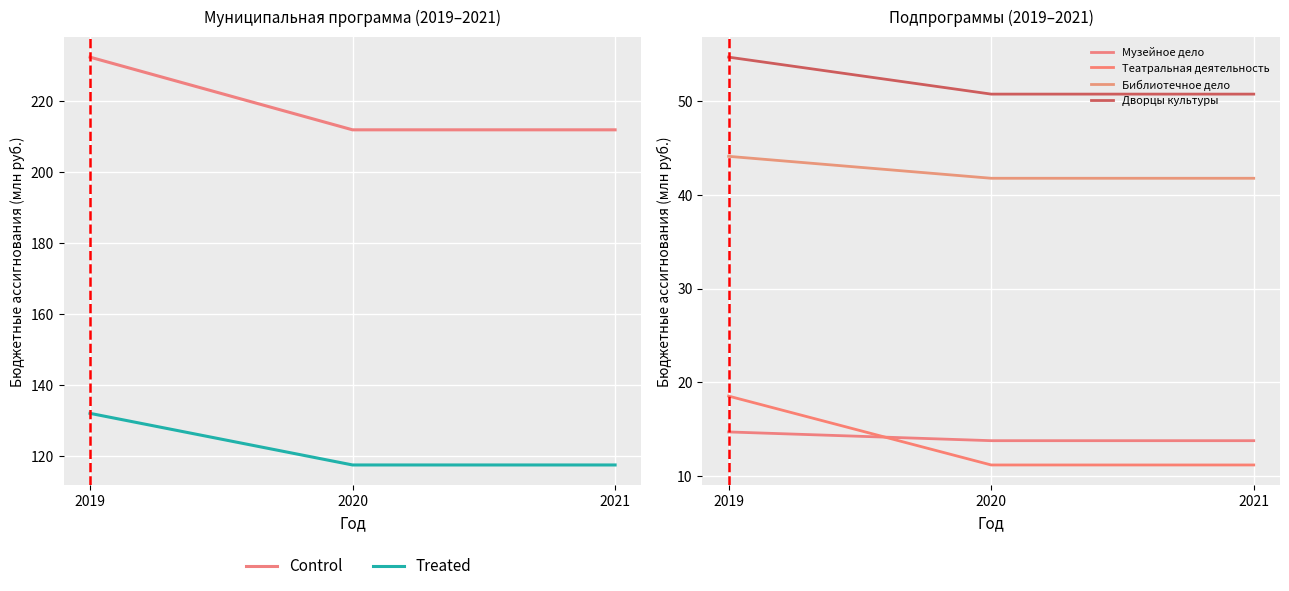

How many lines are shown in the chart?

6